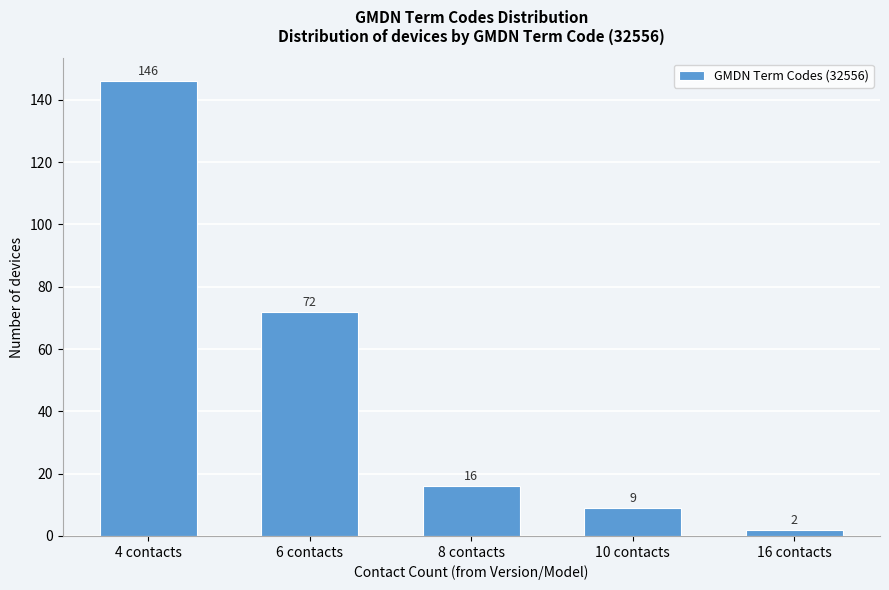

Reading left to right, transcribe all the data shown in this chart.

4 contacts=146	6 contacts=72	8 contacts=16	10 contacts=9	16 contacts=2